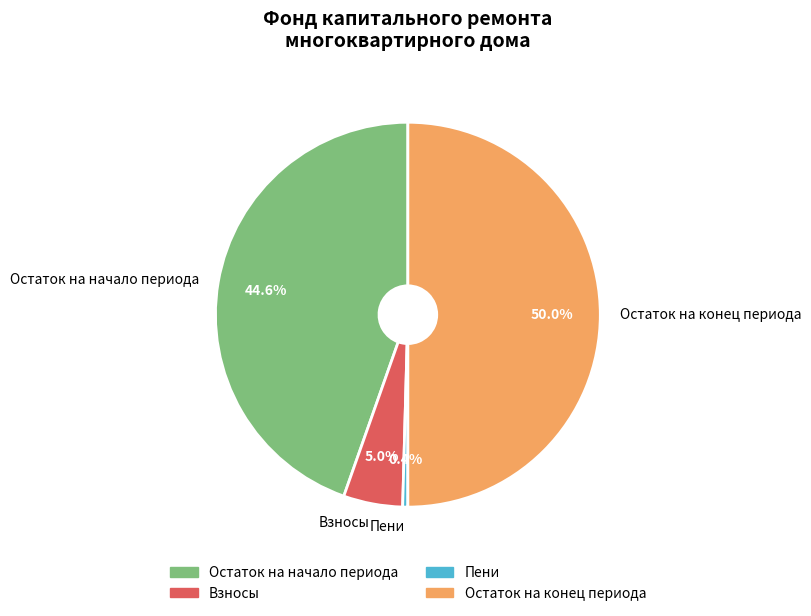

Is the sum of Остаток на начало периода and Пени greater than half?

No